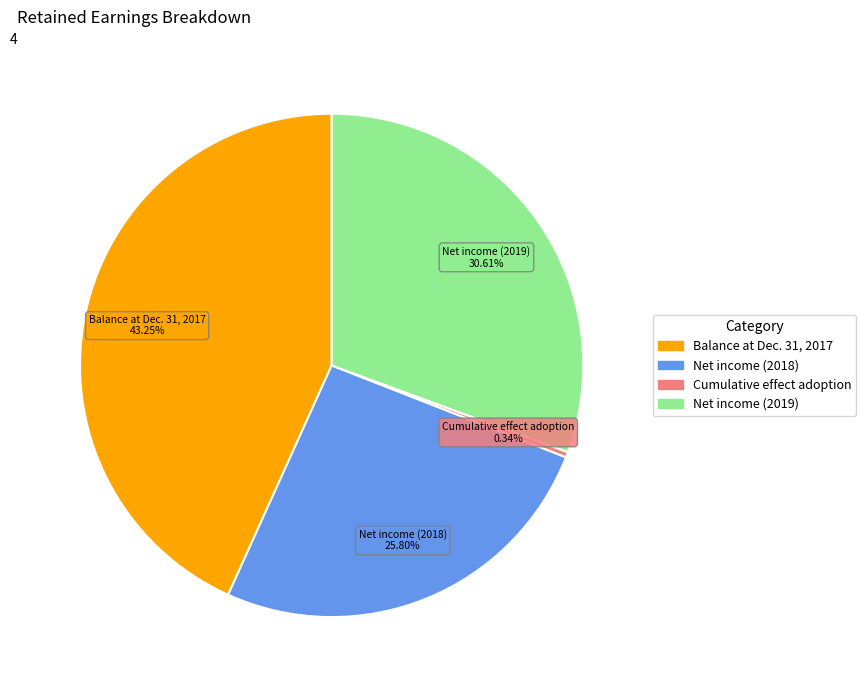

Does Cumulative effect adoption represent more than half of the total?

No